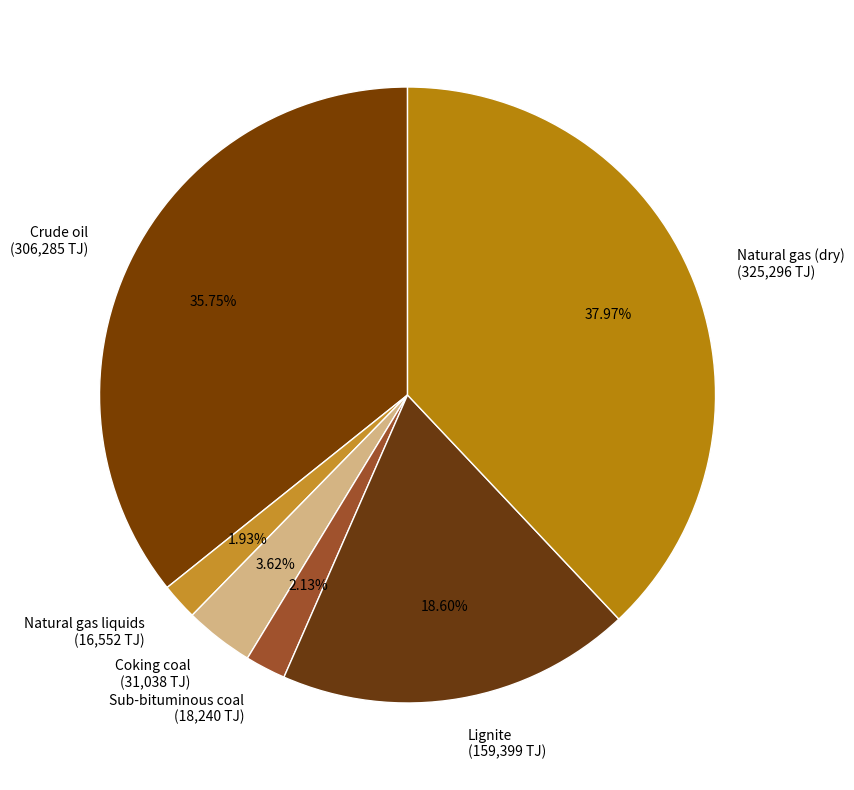

True or false: Coking coal accounts for 11% of the total.

False